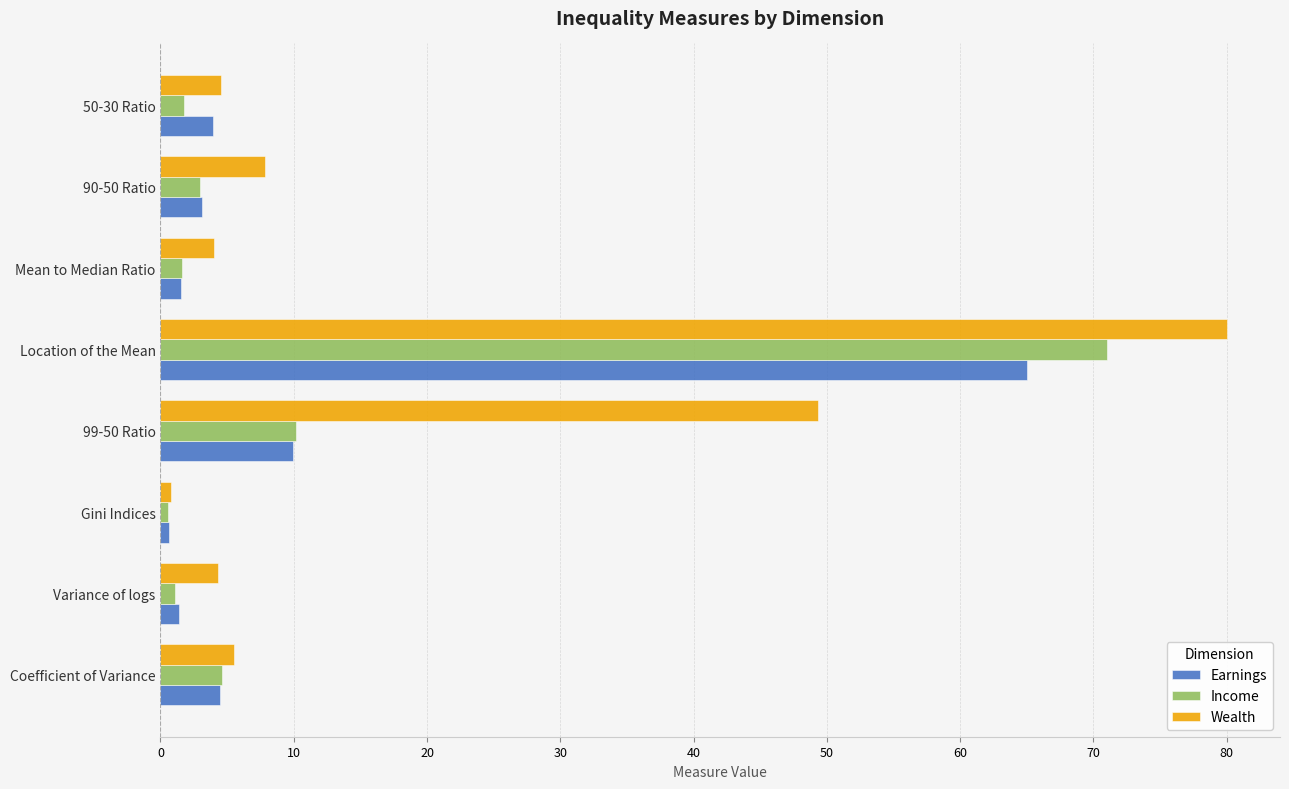

At which category is the sum across all series the highest?

Location of the Mean